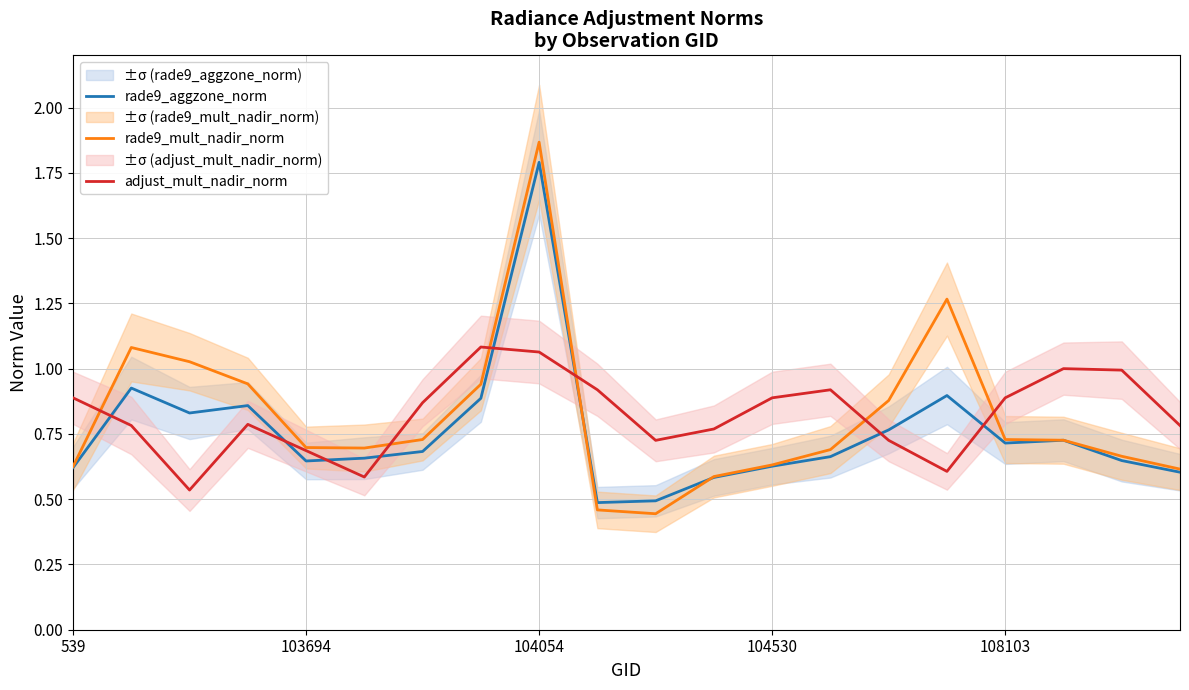

What is the highest value of the rade9_mult_nadir_norm series?

1.9